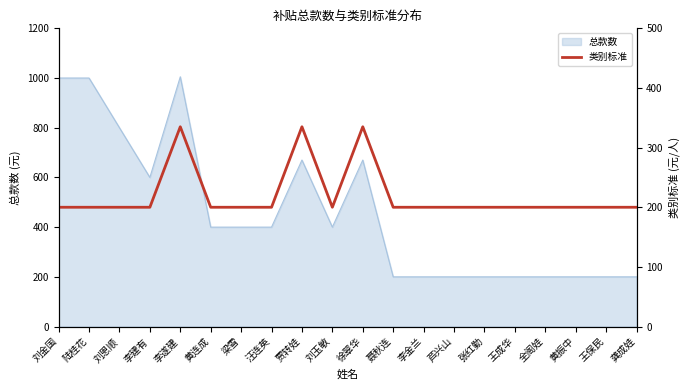

The chart shows a value of 200 at 梁雪. True or false?

True